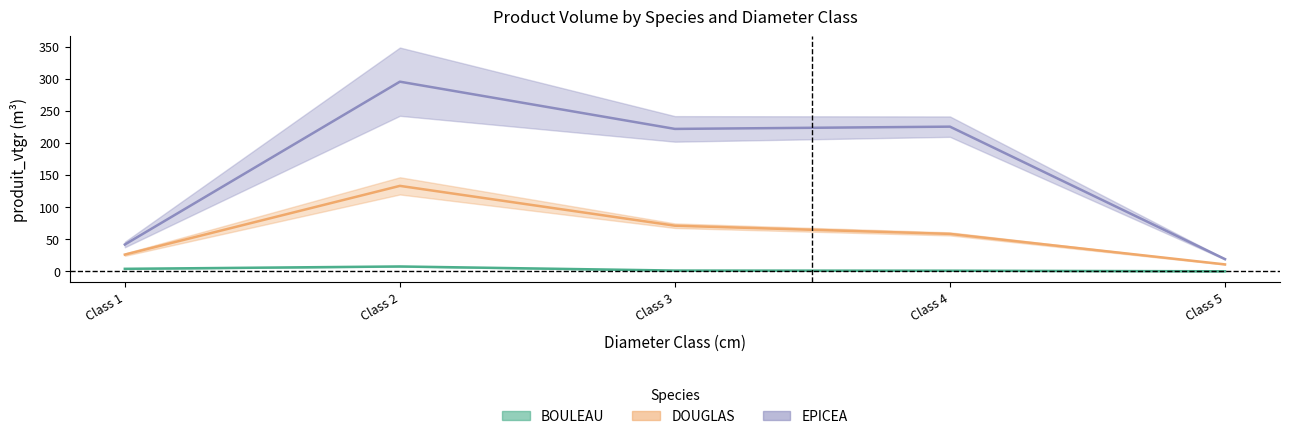

True or false: DOUGLAS and BOULEAU cross at least once.

False